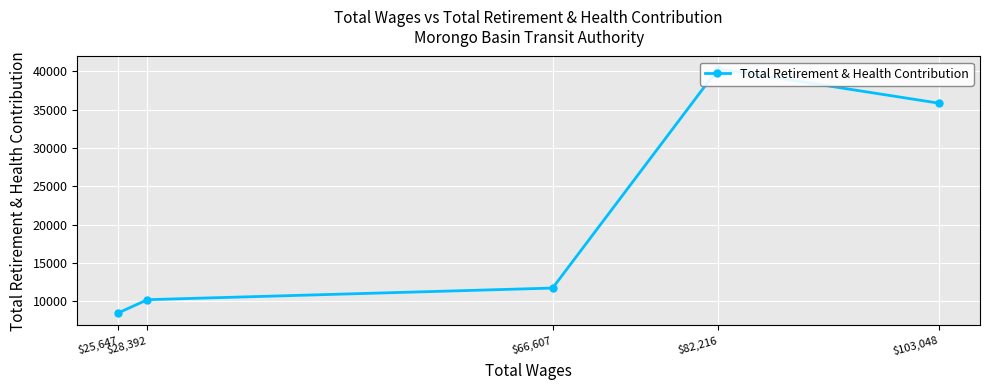

List the labels in order of value, largest first.

$82,216, $103,048, $66,607, $28,392, $25,647